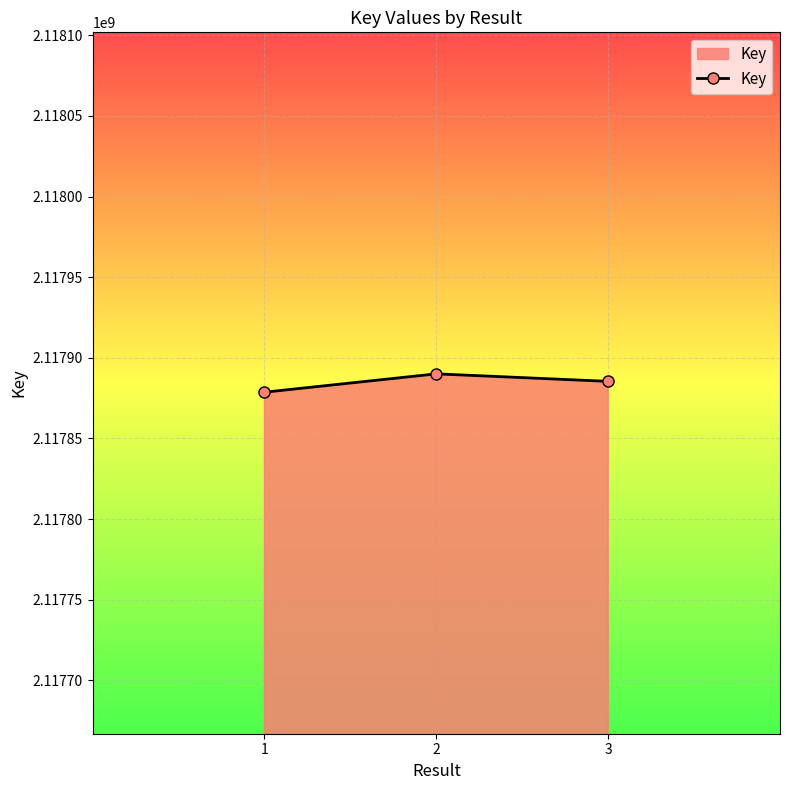

True or false: the data shows 1410145365 at 1.

False